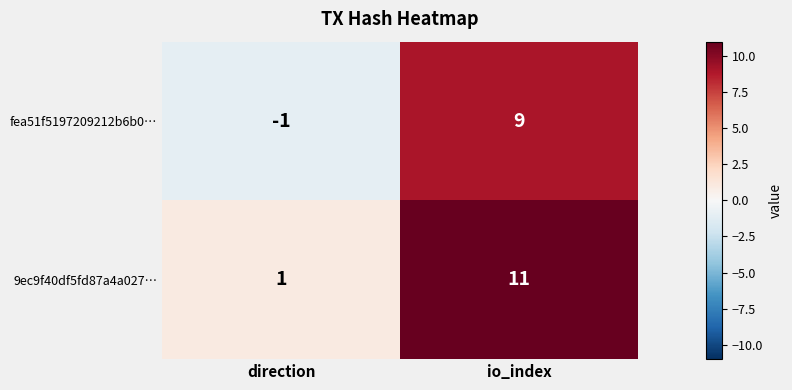

Is the value of fea51f5197209212b6b0… at direction greater than the value of 9ec9f40df5fd87a4a027… at direction?

No